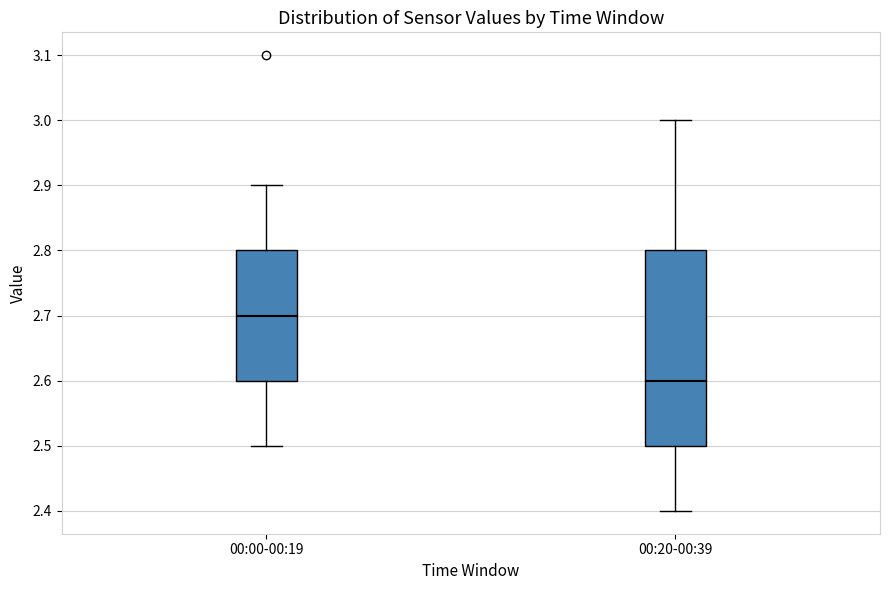

Comparing the boxes themselves (not the whiskers), which one is the tallest?

00:20-00:39